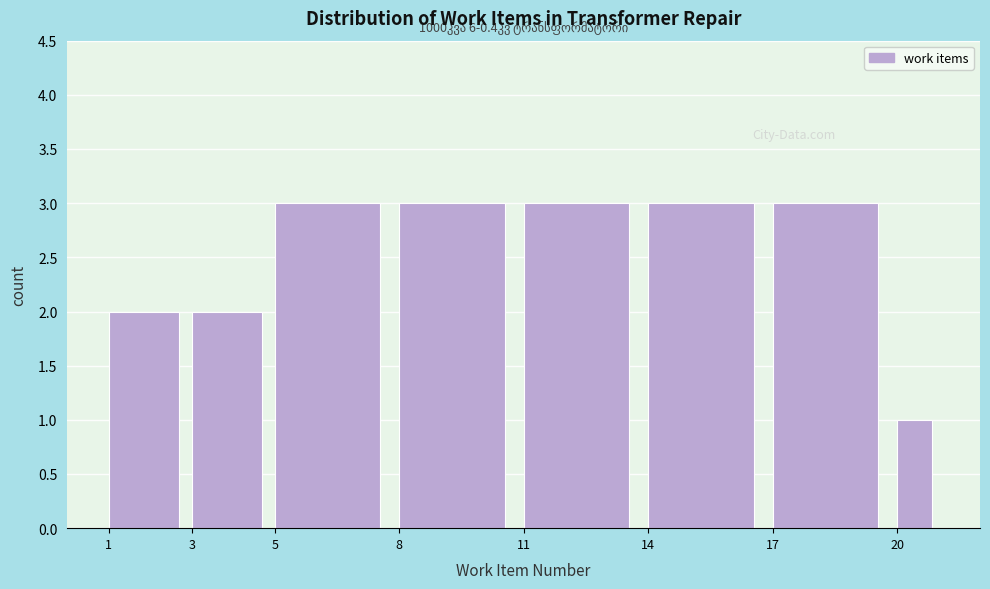

Reading left to right, transcribe all the data shown in this chart.

1=2	3=2	5=3	8=3	11=3	14=3	17=3	20=1